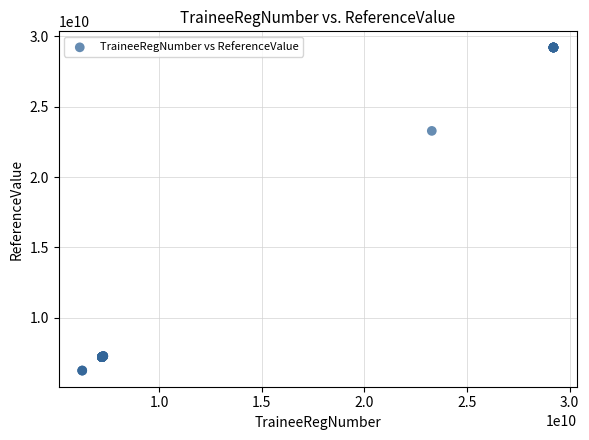

What Y value in the scatter plot is closest to 17729714027?

23283714077